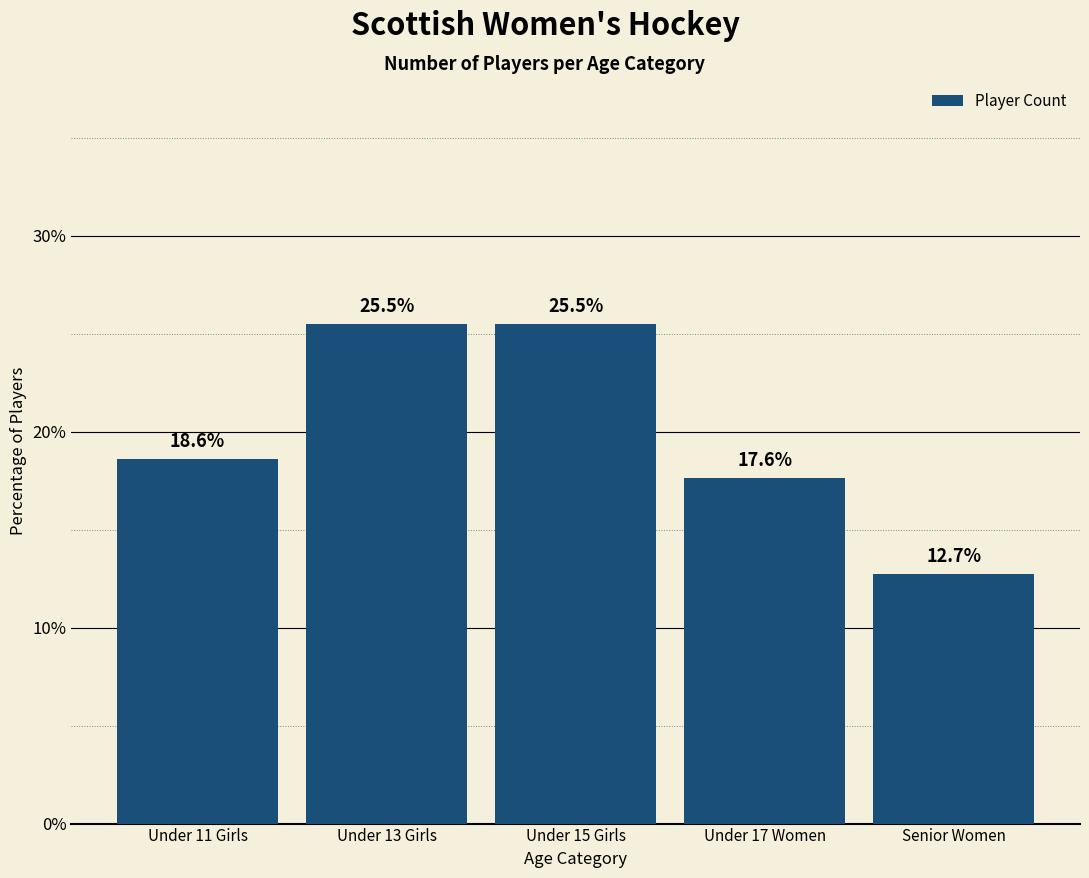

Reading right to left, list all the values displayed in this chart.

Senior Women=12.7	Under 17 Women=17.6	Under 15 Girls=25.5	Under 13 Girls=25.5	Under 11 Girls=18.6